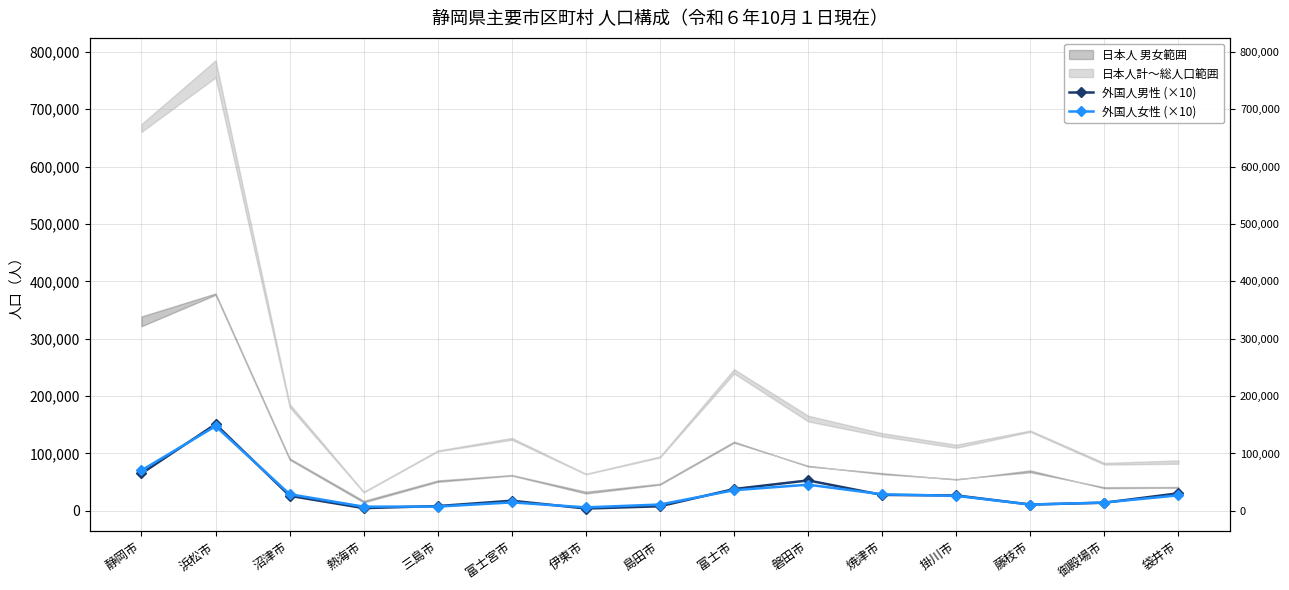

What is the difference between the highest and lowest values at 袋井市?

3510